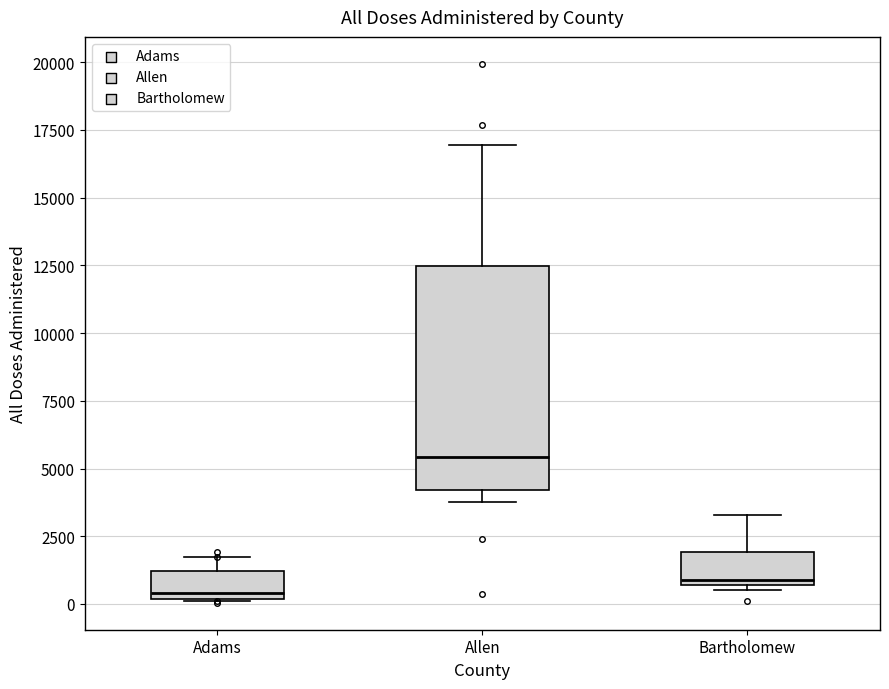

Reading left to right, read every box against the y-axis: the position of its median line, the range the box covers, and the ends of its whiskers. The values are not printed on the chart, so give them approximately, as read against the axis.

Adams: median 500, box 0 to 1000, whiskers 0 to 1500
Allen: median 5500, box 4000 to 12500, whiskers 4000 (just below the box's lower edge) to 17000
Bartholomew: median 1000, box 500 to 2000, whiskers 500 (just below the box's lower edge) to 3500